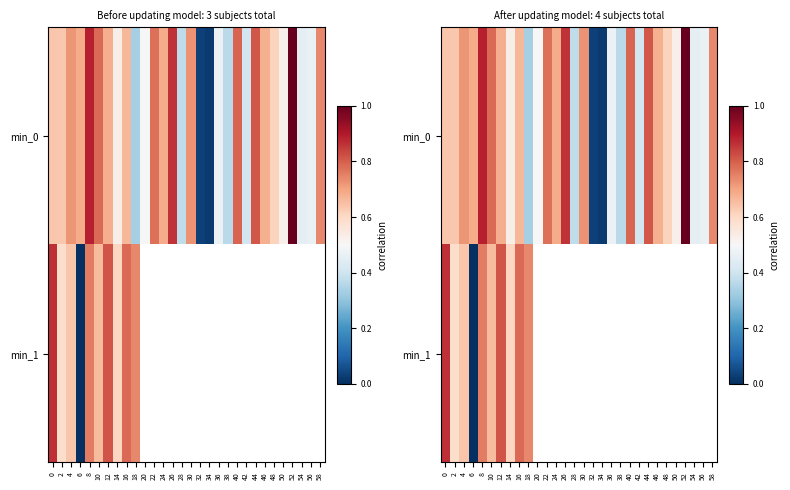

At which category is the sum across all series the highest?

8